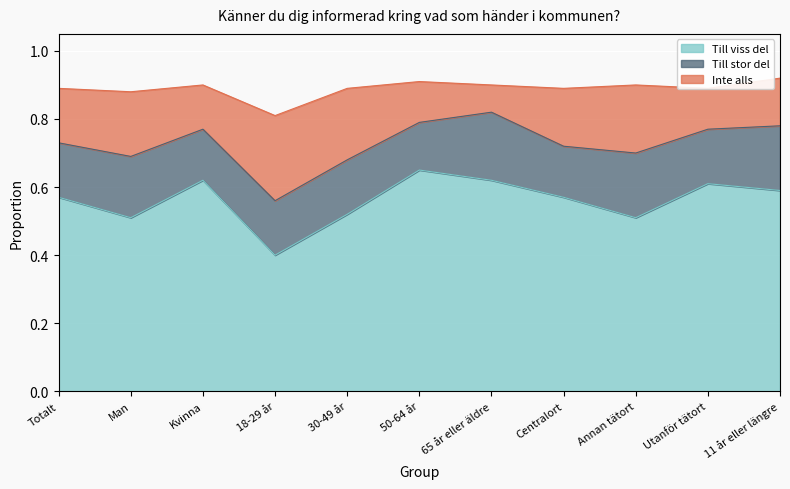

Rank the categories by Inte alls value from highest to lowest.

18-29 år, 30-49 år, Annan tätort, Man, Centralort, Totalt, 11 år eller längre, Kvinna, 50-64 år, Utanför tätort, 65 år eller äldre